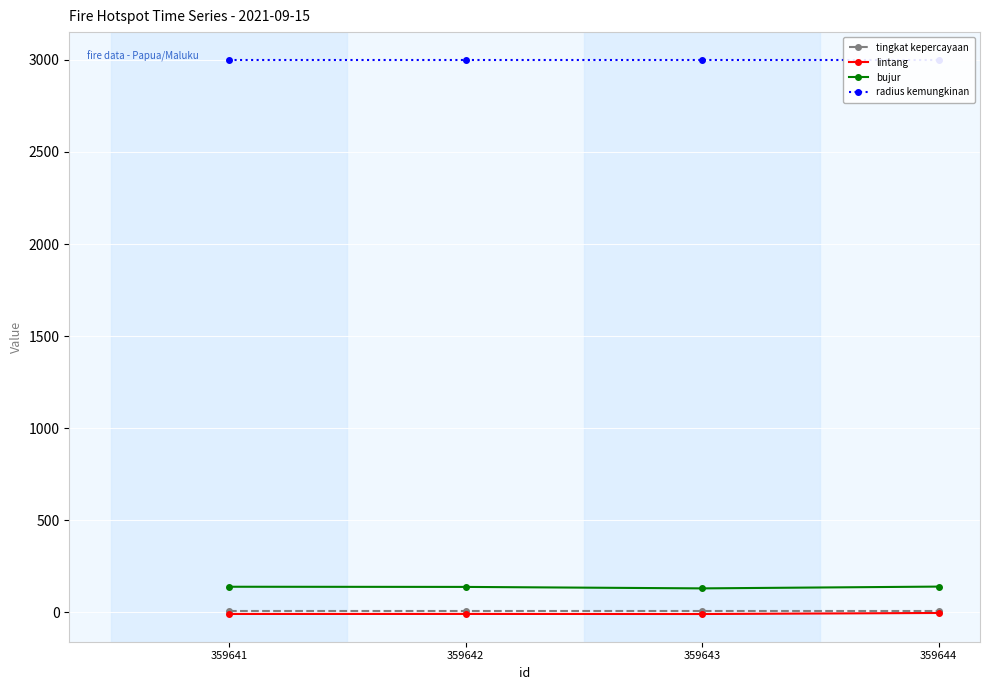

What is the highest value of the radius kemungkinan series?

3000.0